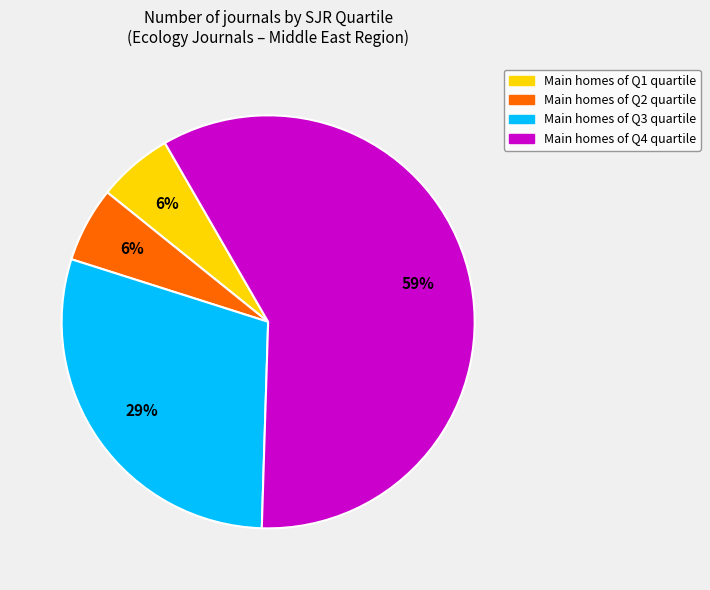

To the nearest percent, what is the average slice percentage?

25%